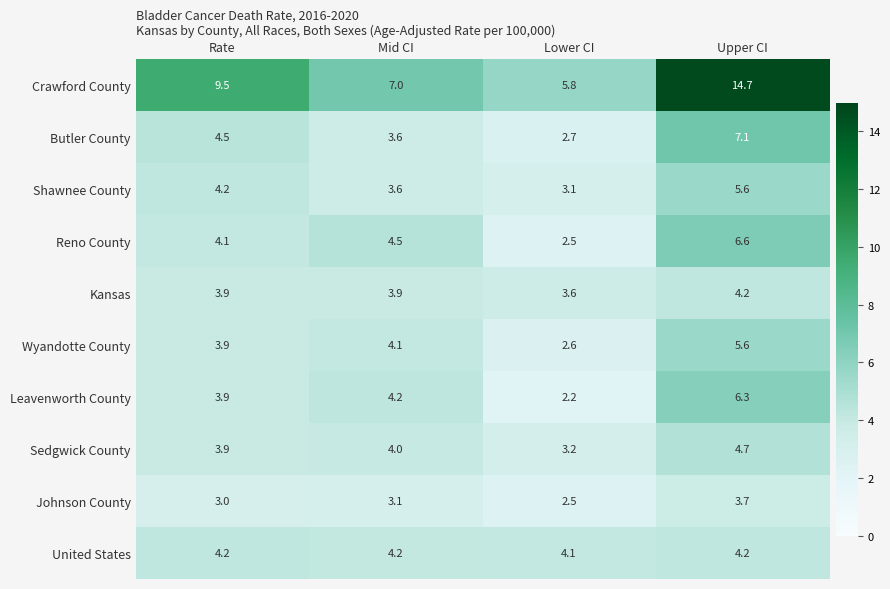

At which label is Leavenworth County closest to 4?

Rate